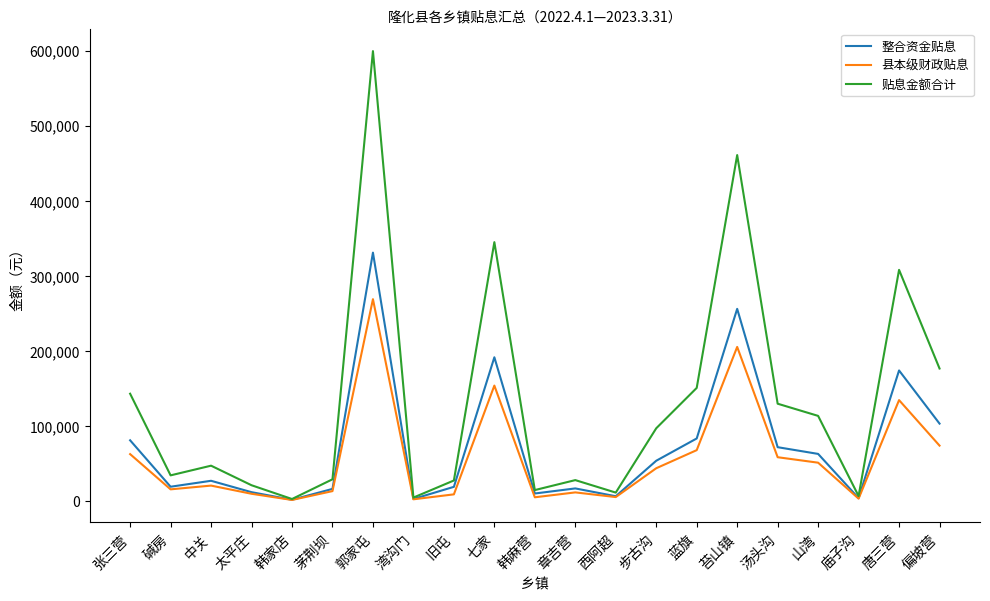

List the series in order of their peak value, highest first.

贴息金额合计, 整合资金贴息, 县本级财政贴息